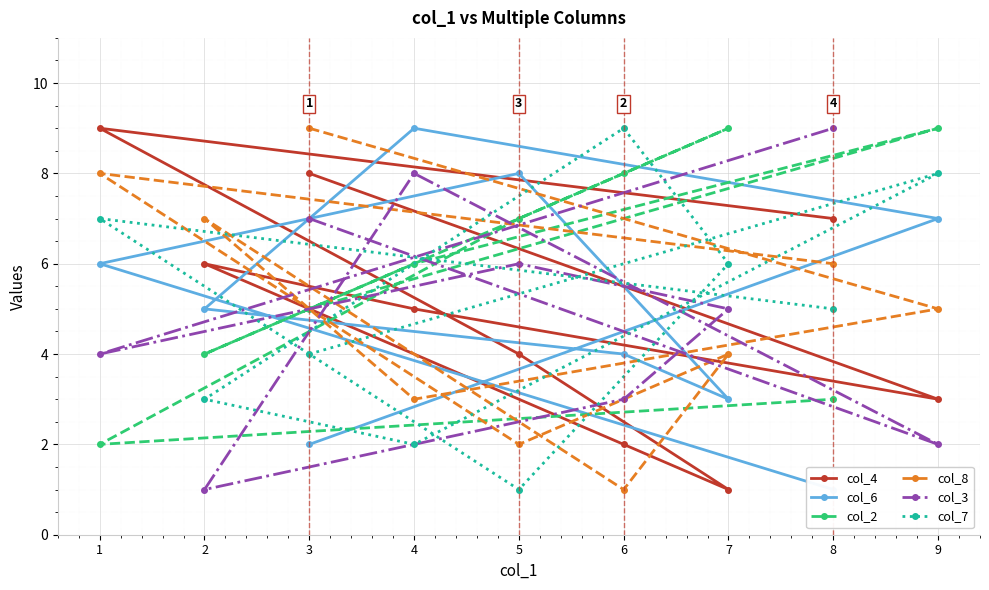

What is the greatest value displayed?

9